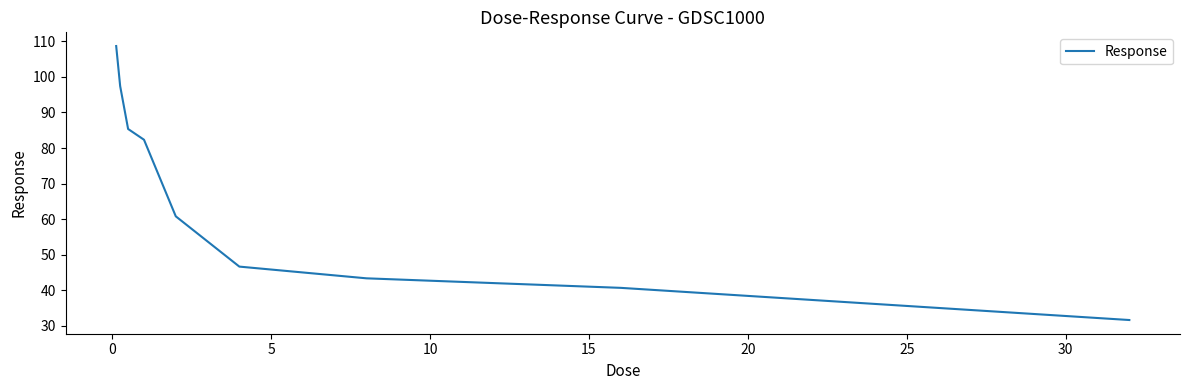

What is the difference between the maximum and minimum values?

77.0